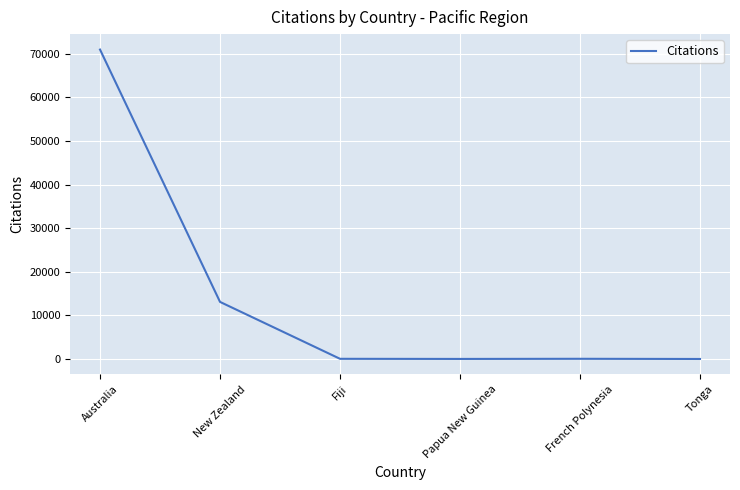

What is the difference between the maximum and minimum values?

70954